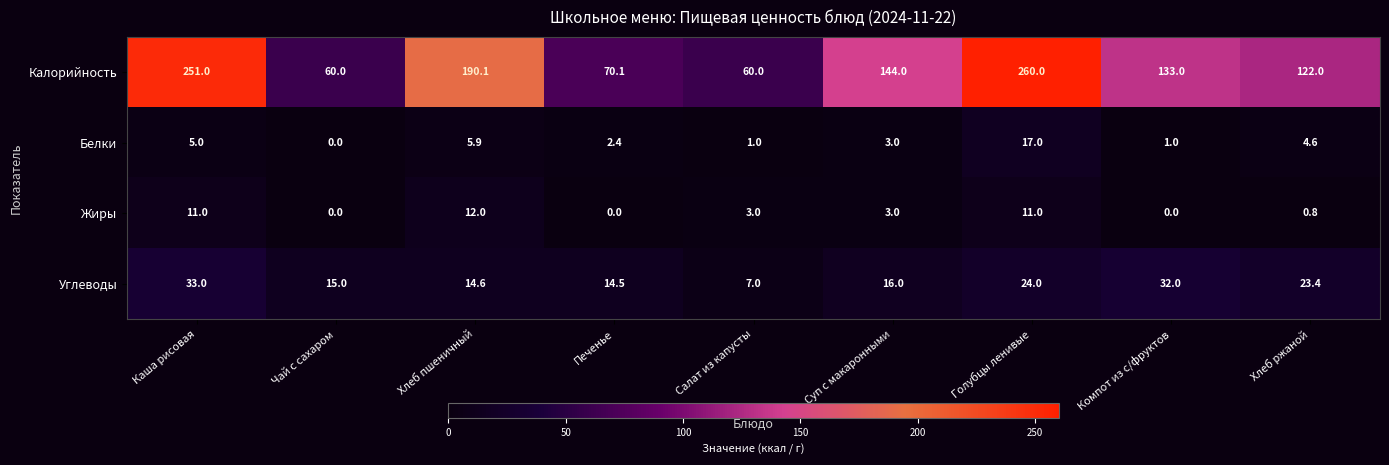

What is the total value across all series at Хлеб пшеничный?

222.6